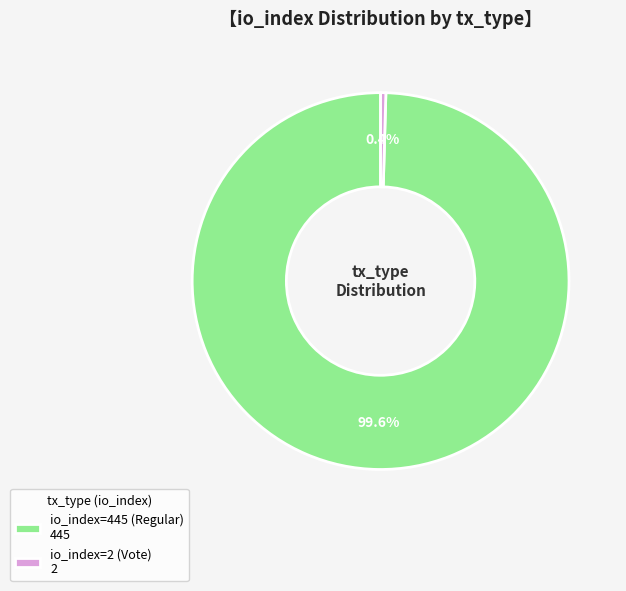

Does io_index=2 (Vote) 2 account for over 50% of the chart?

No